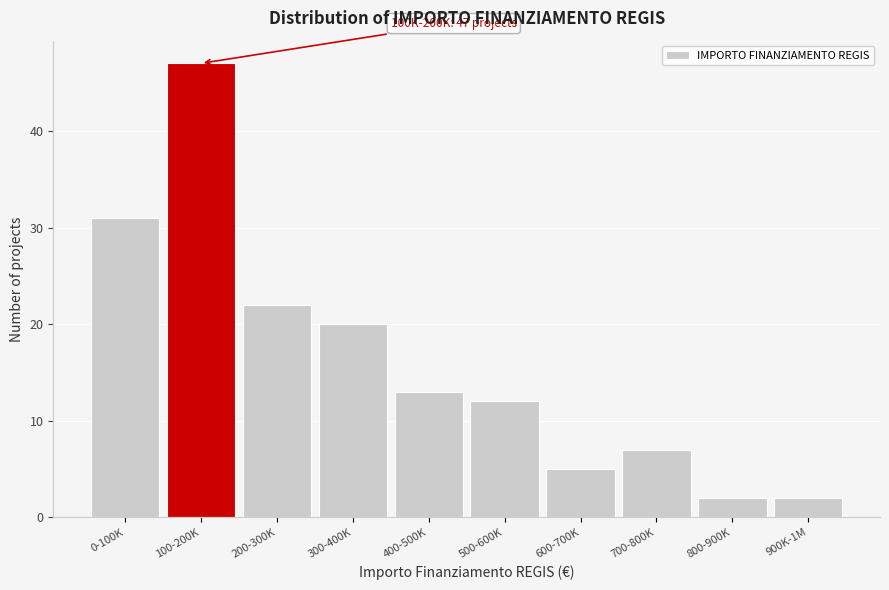

Reading left to right, what are all the values shown in this chart?

31	47	22	20	13	12	5	7	2	2